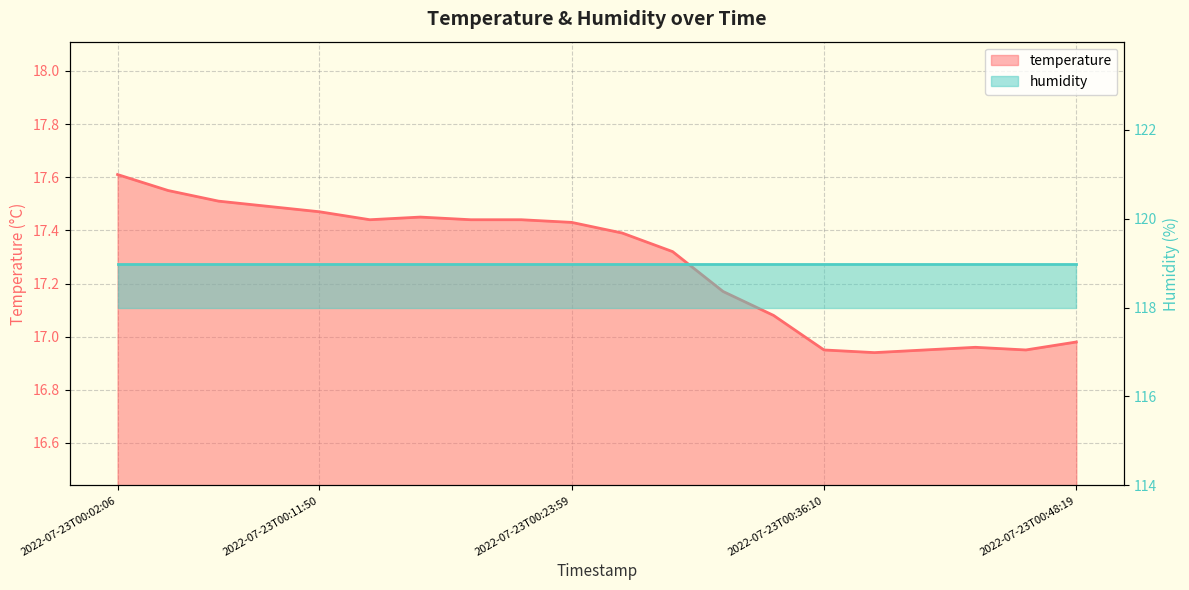

What is the change in value from 2022-07-23T00:02:06 to 2022-07-23T00:28:50?

-0.3